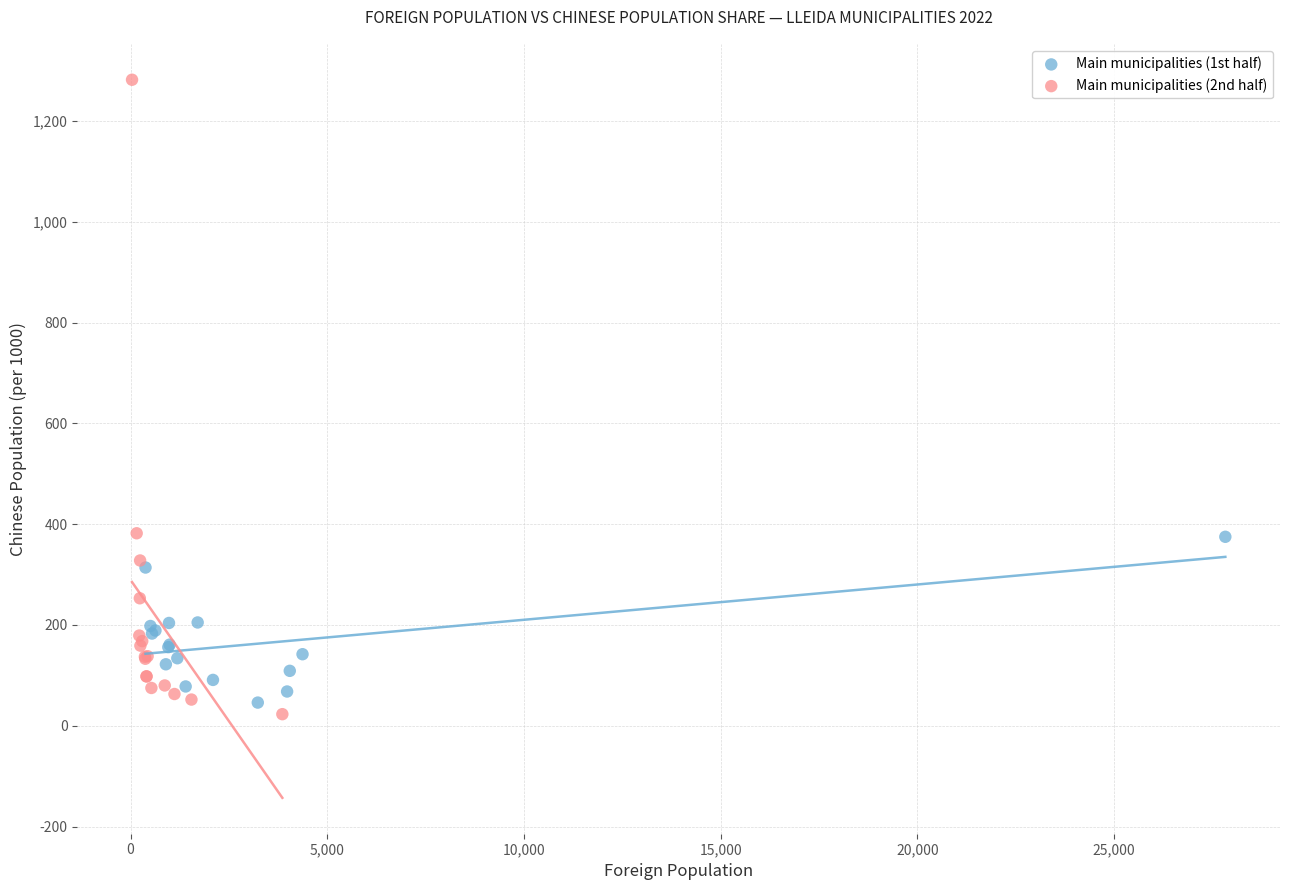

Which series has the largest Y range (max minus min)?

Main municipalities (2nd half)